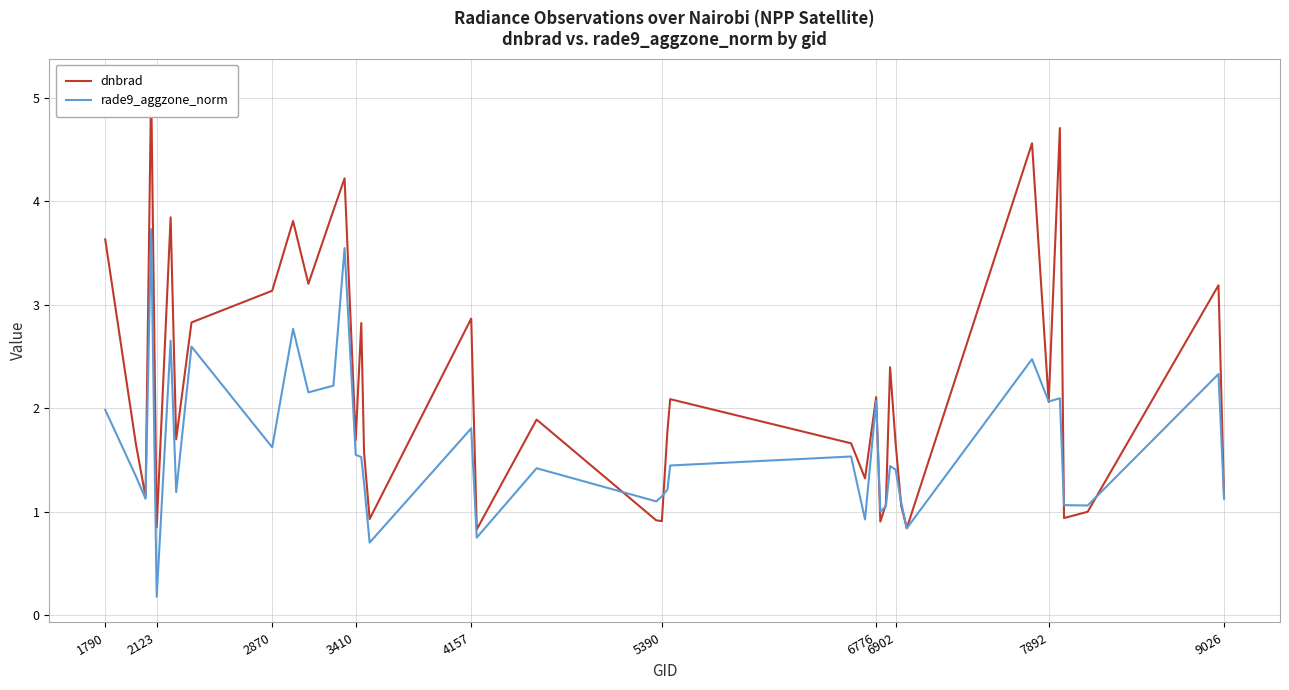

The value of rade9_aggzone_norm at 7892 is 2.1. True or false?

True